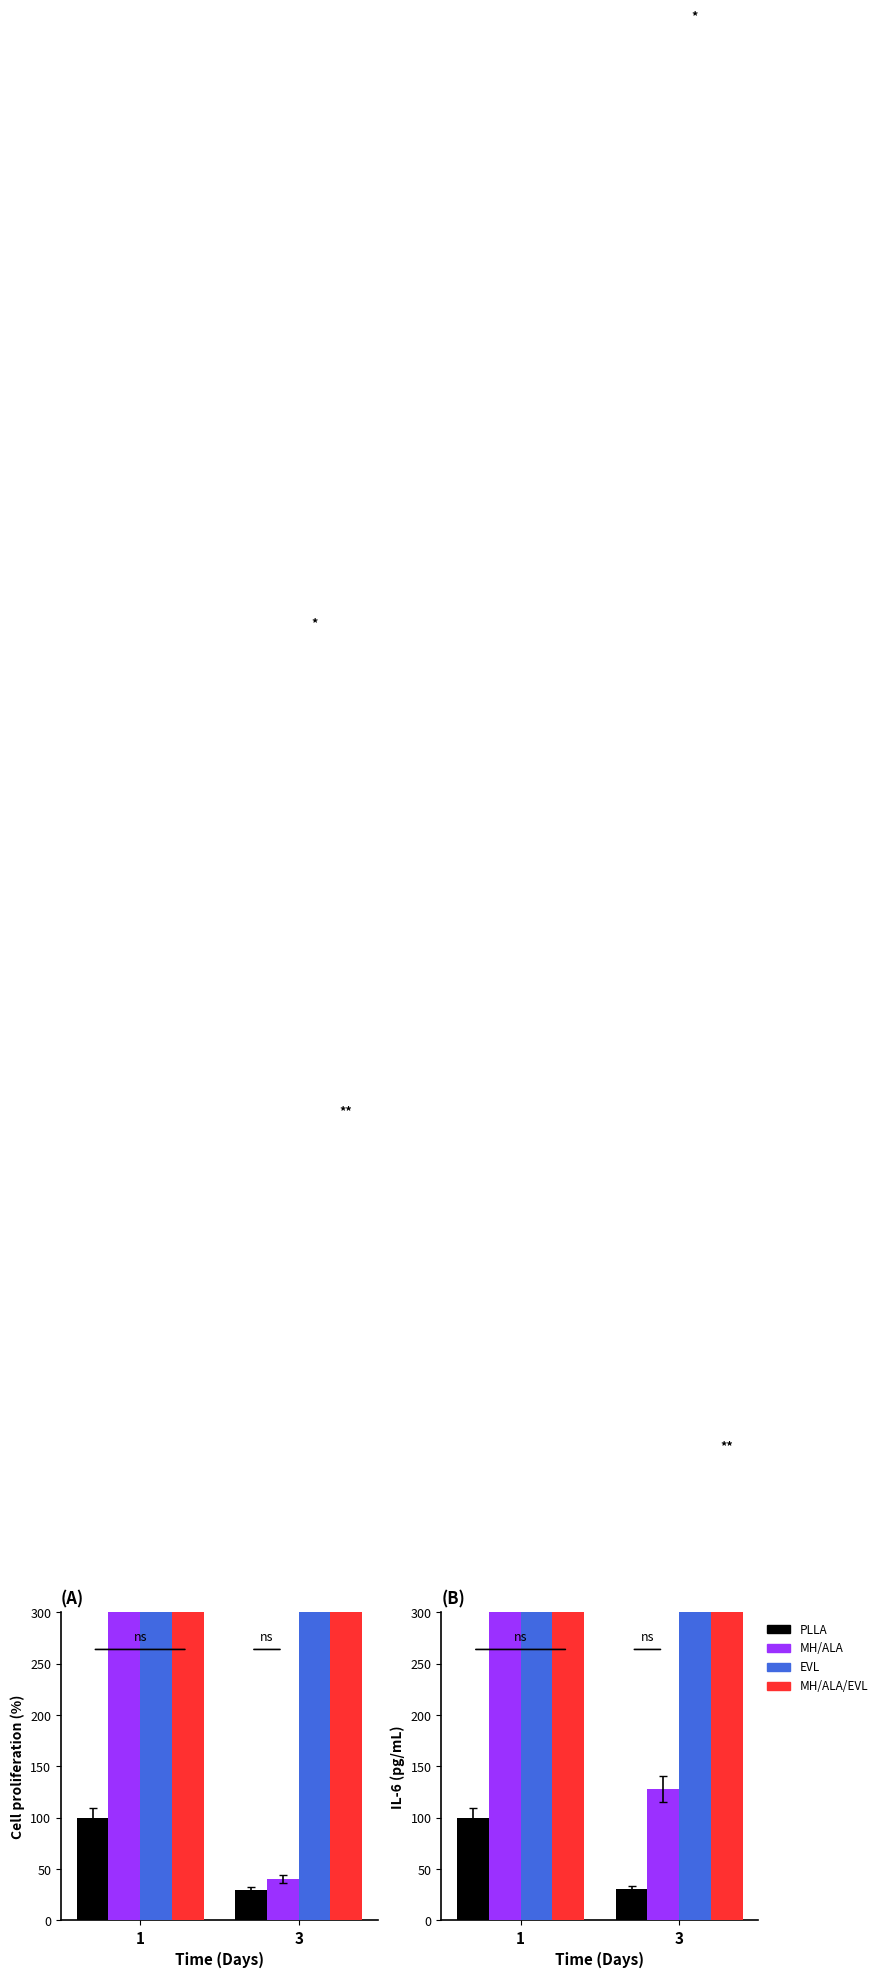

True or false: PLLA has a value of 8.4 at 3.

False